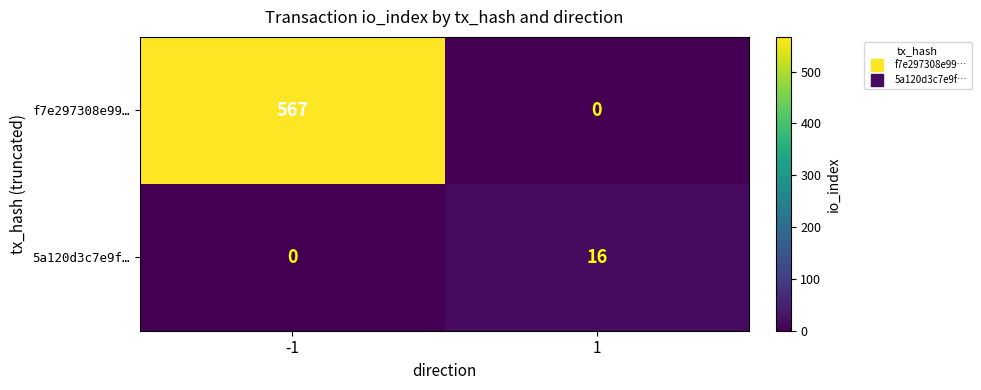

How many positive values does the 5a120d3c7e9f… series have?

1